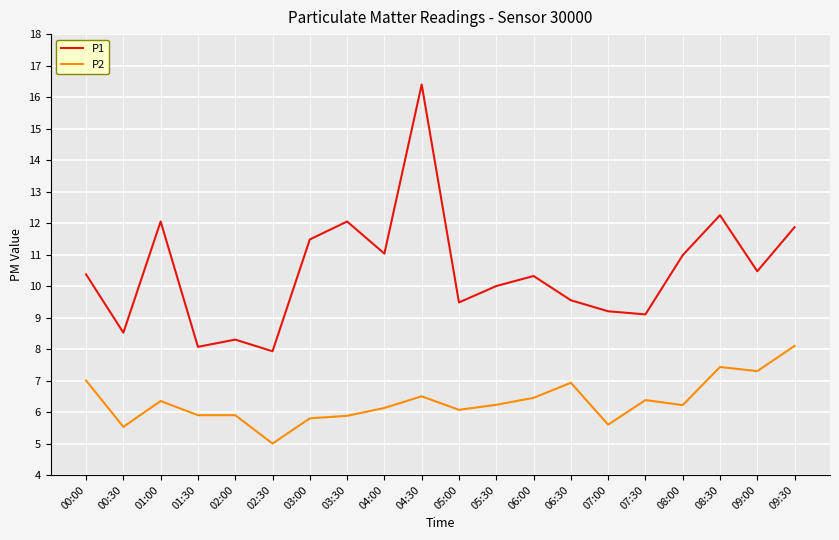

What position from the left is 01:30?

4